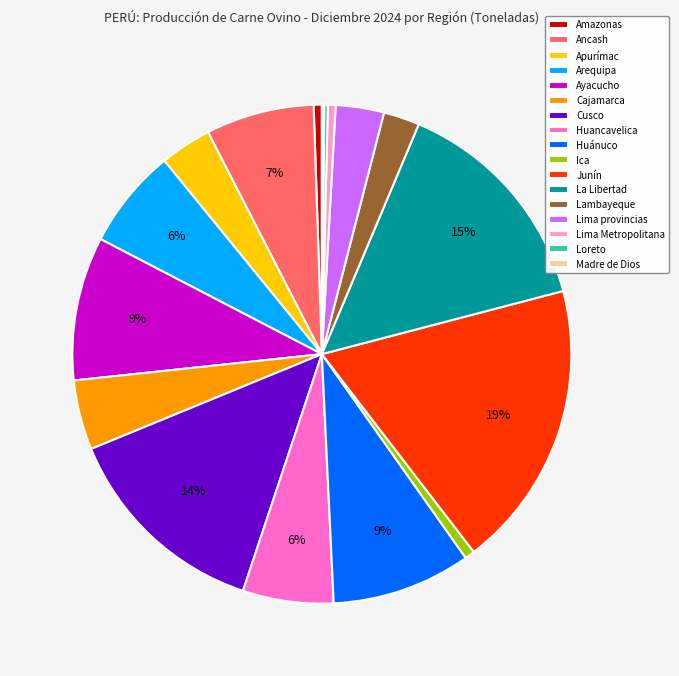

Which category has the biggest portion of the pie?

Junín